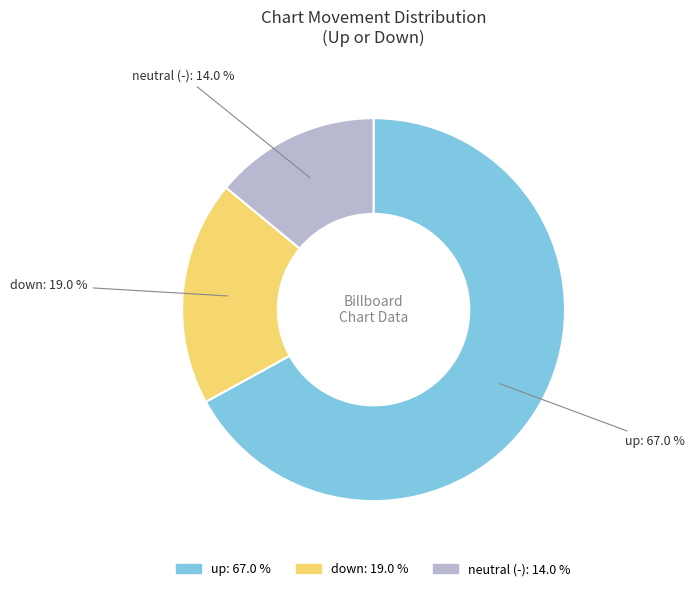

Does any single category account for the majority?

Yes